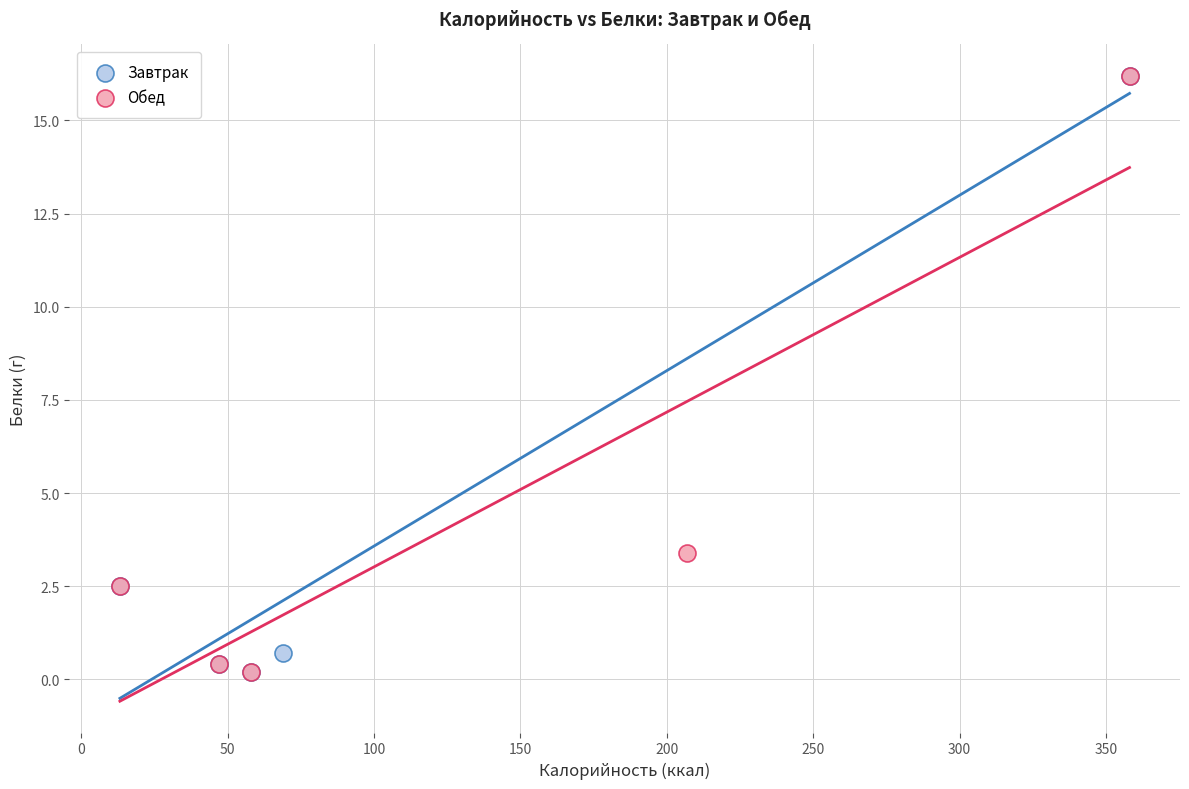

What are all the series names shown in the legend?

Завтрак, Обед